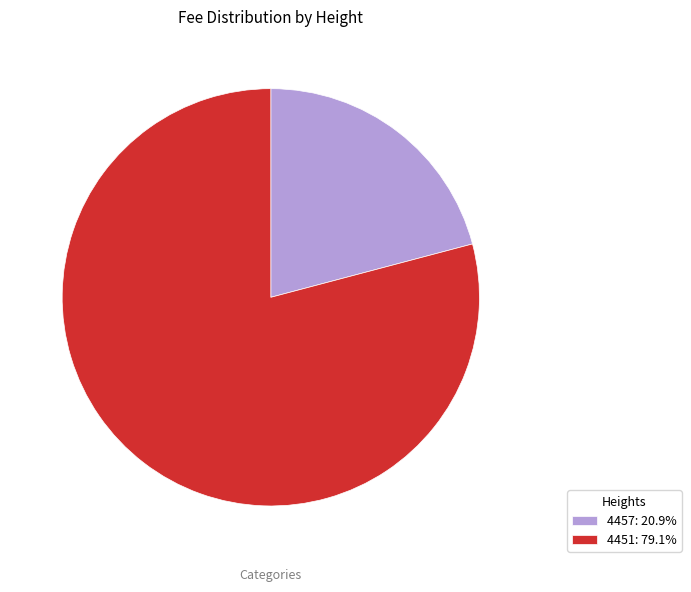

What is the ratio of the value at 4457: 20.9% to the value at 4451: 79.1%?

0.3